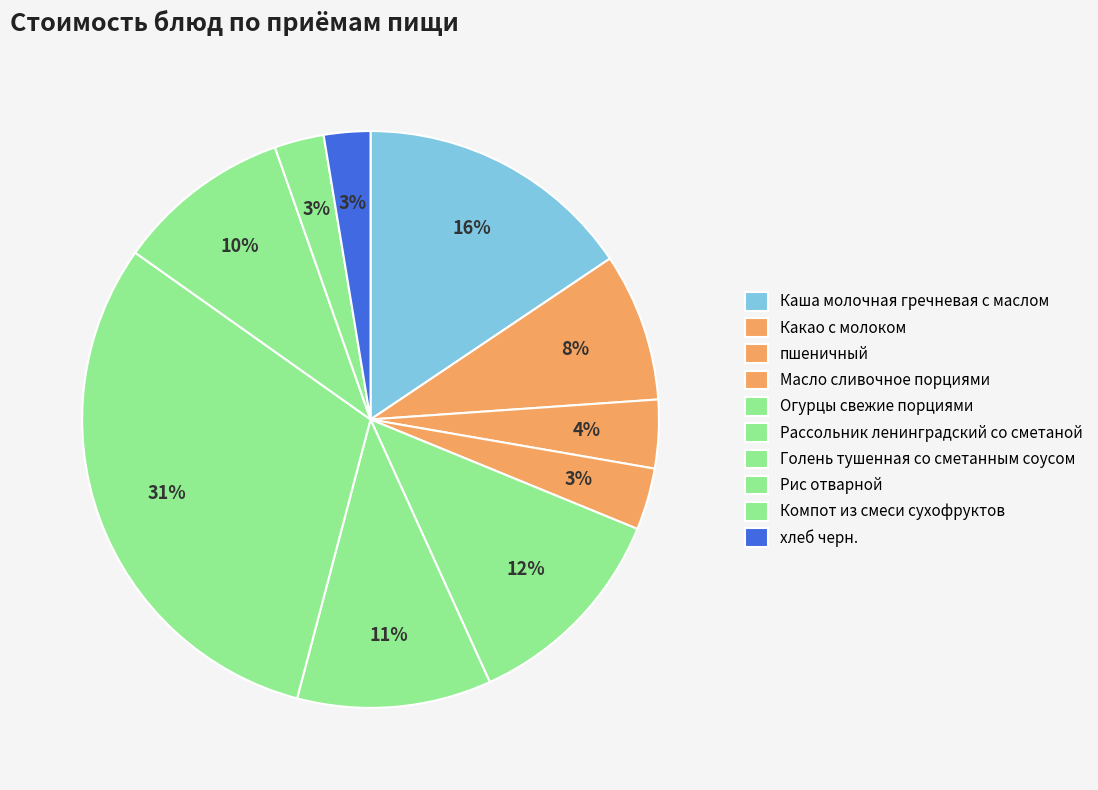

Which has a higher value, Масло сливочное порциями or Компот из смеси сухофруктов?

Масло сливочное порциями